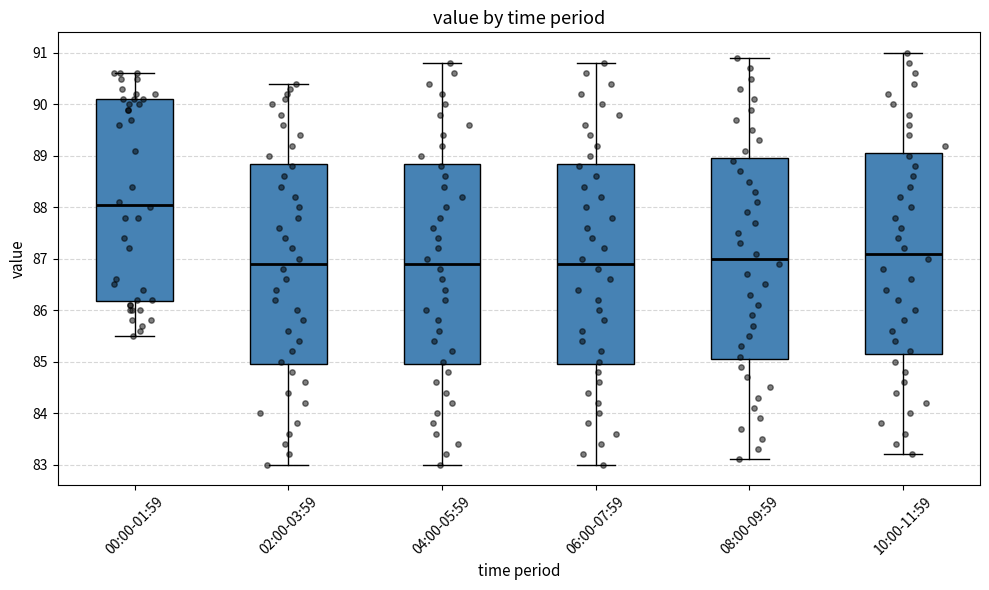

Where does the lower whisker of the box for 04:00-05:59 end on the y-axis? The values are not printed on the chart, so give them approximately, as read against the axis.

83.0